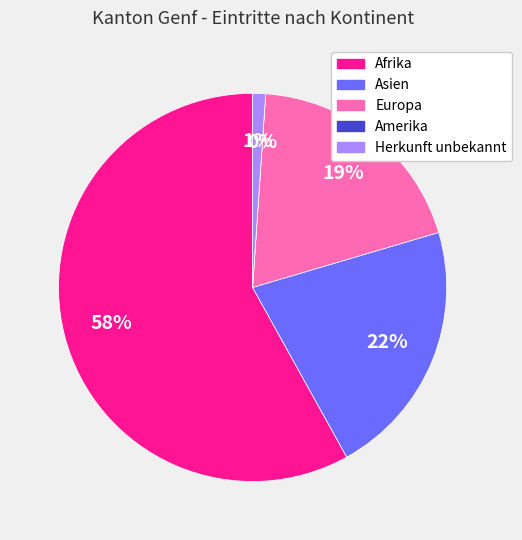

Which category accounts for the majority?

Afrika